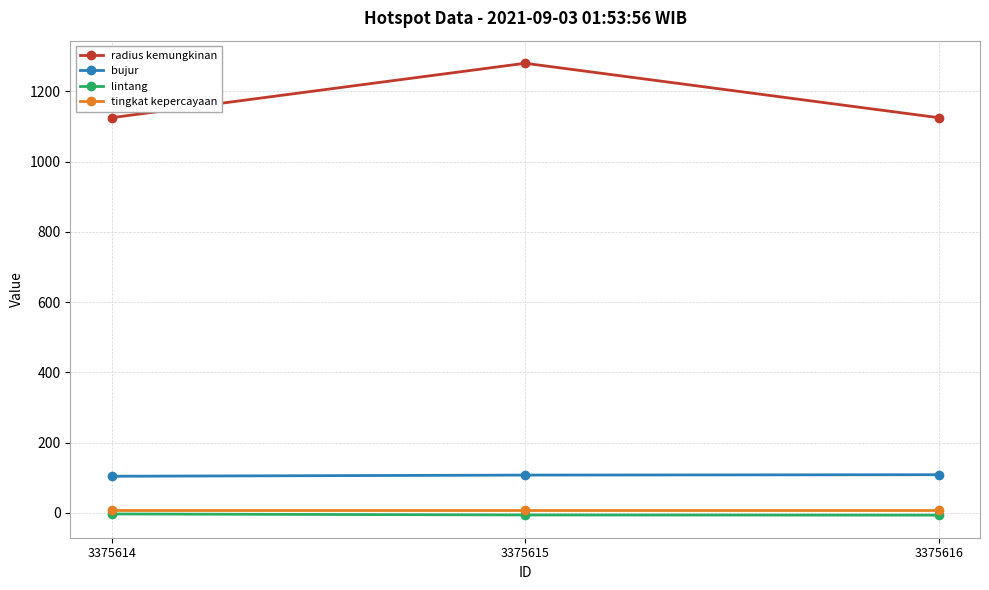

Is it true that radius kemungkinan equals 1125.0 at 3375616?

True